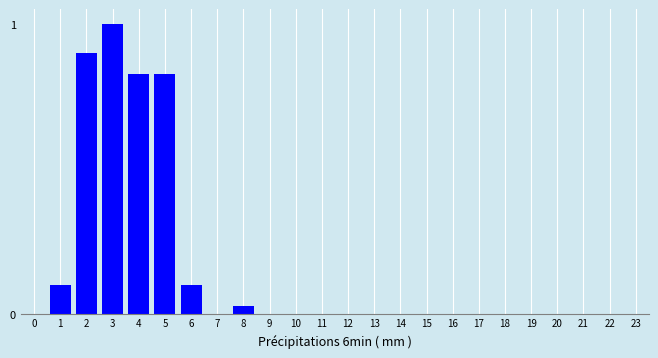

The chart shows a value of -0.4 at 21. True or false?

False